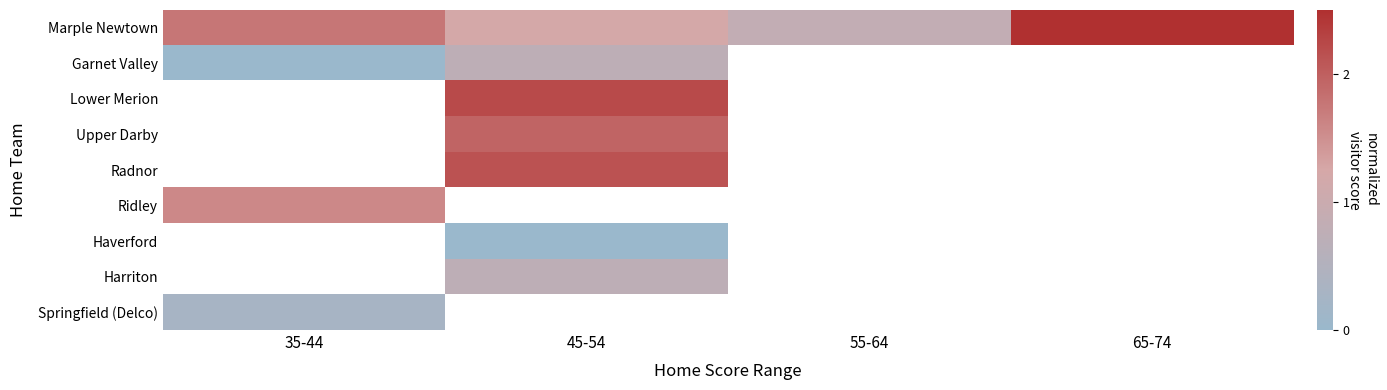

Count the number of categories in the chart.

4